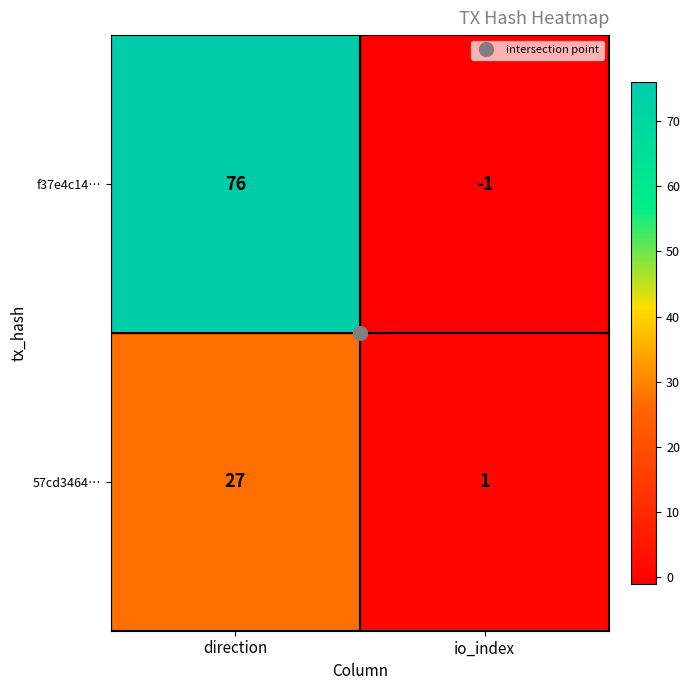

Which category has the highest value across all series?

direction